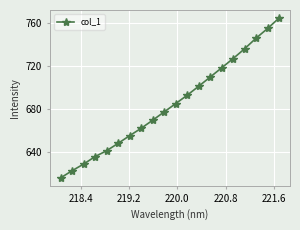

What is the greatest value displayed?

764.8